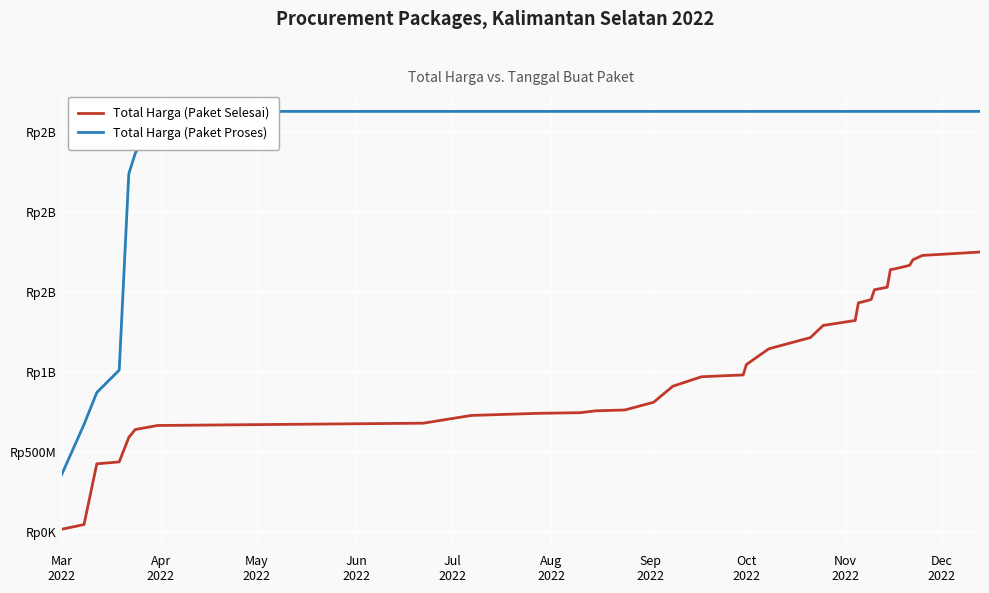

What is the difference between the second highest and second lowest values in the Total Harga (Paket Selesai) series?

1678992245